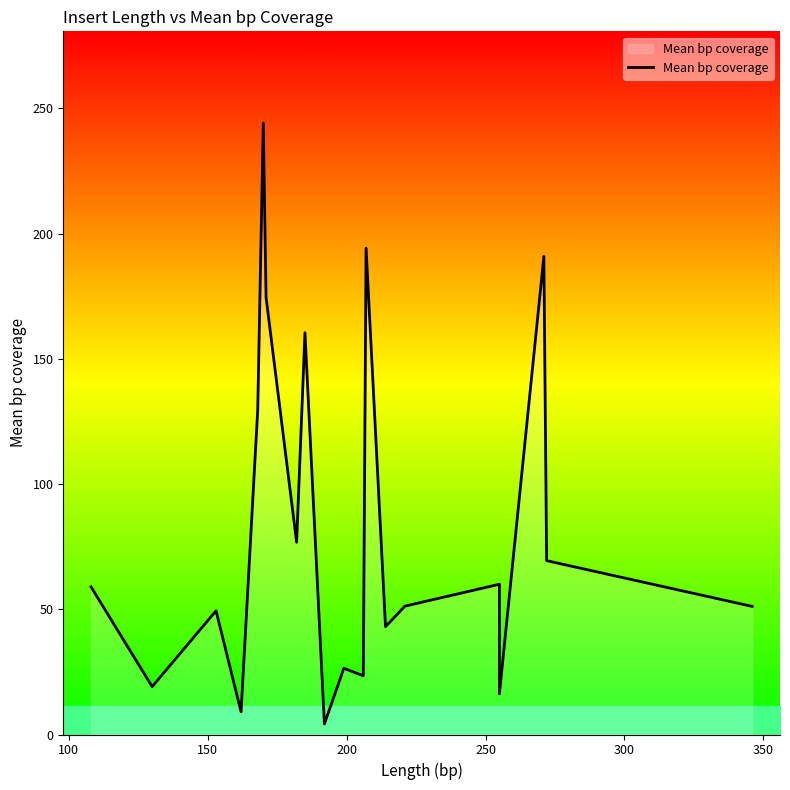

True or false: the data shows 7.0 at 9.

False